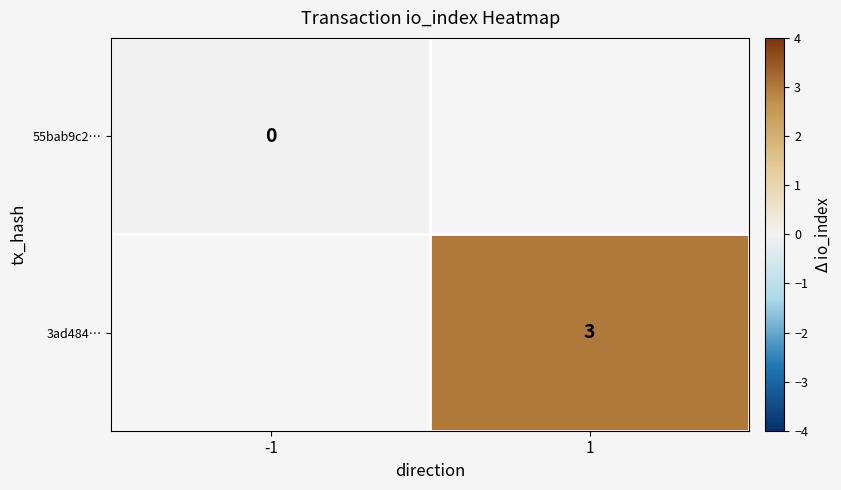

Is the value of 3ad484… at 1 greater than the value of 55bab9c2… at -1?

Yes